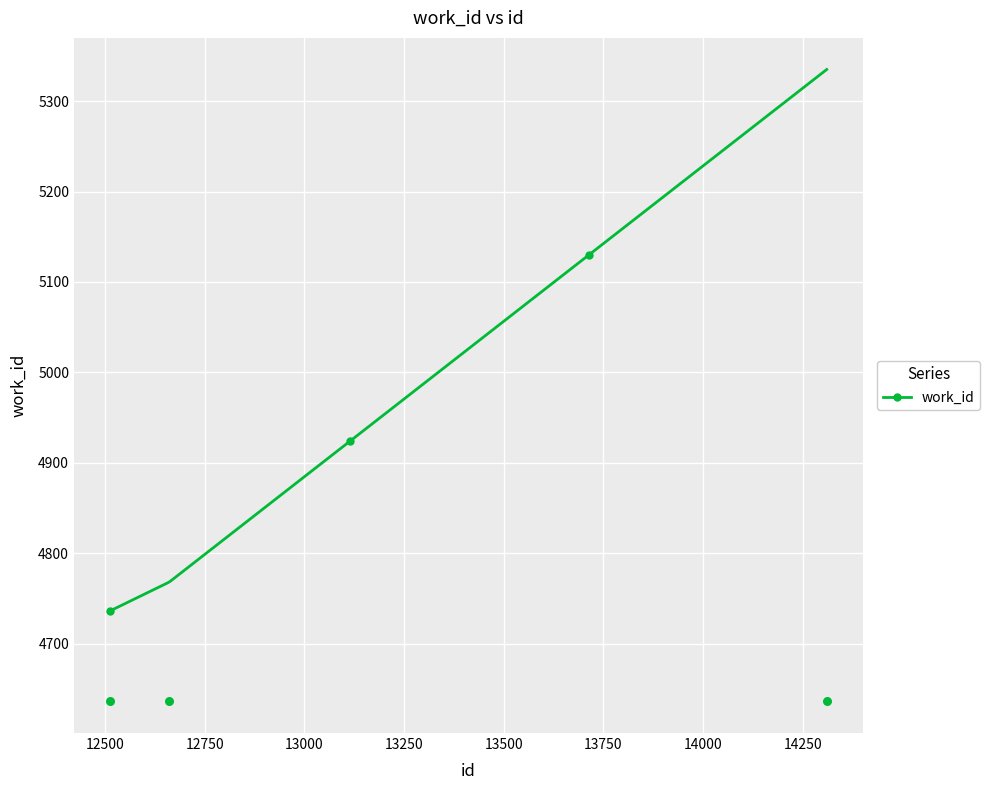

What is the ratio of the value at 12661 to the value at 12512?

1.0